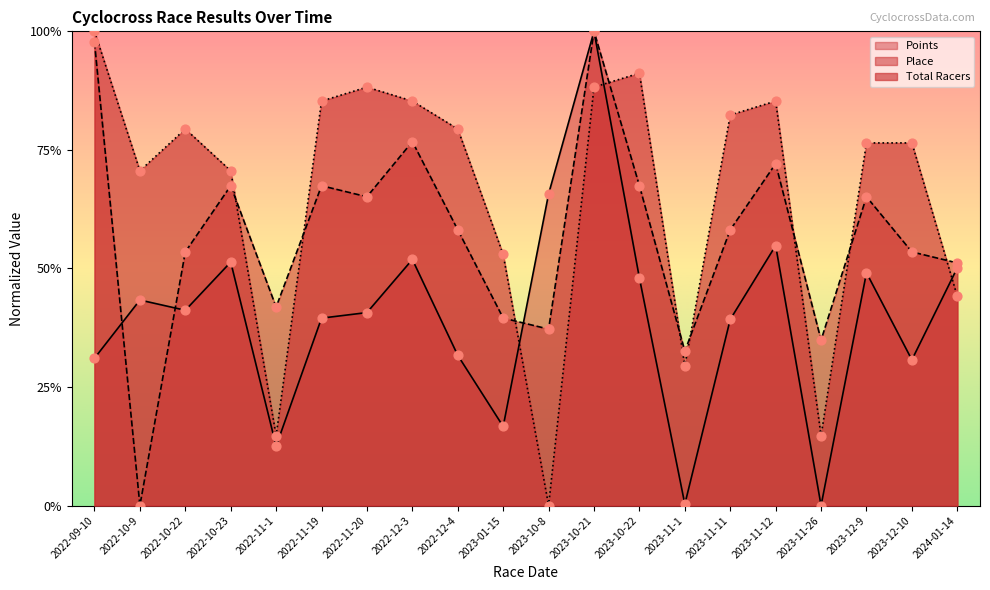

Which series contains the highest Y value?

Points